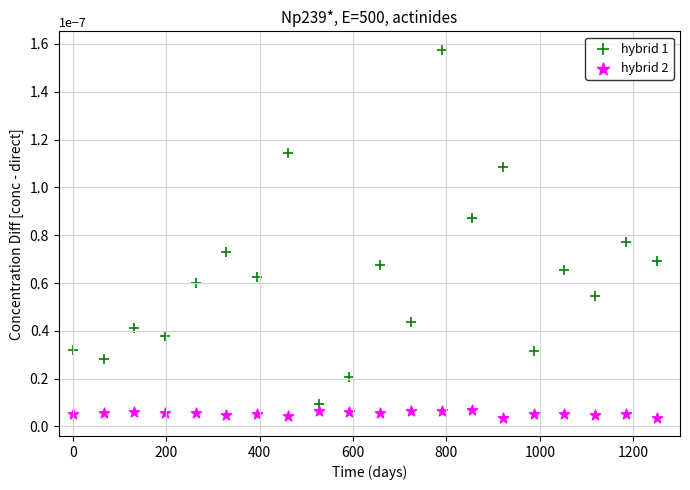

What are all the series names shown in the legend?

hybrid 1, hybrid 2